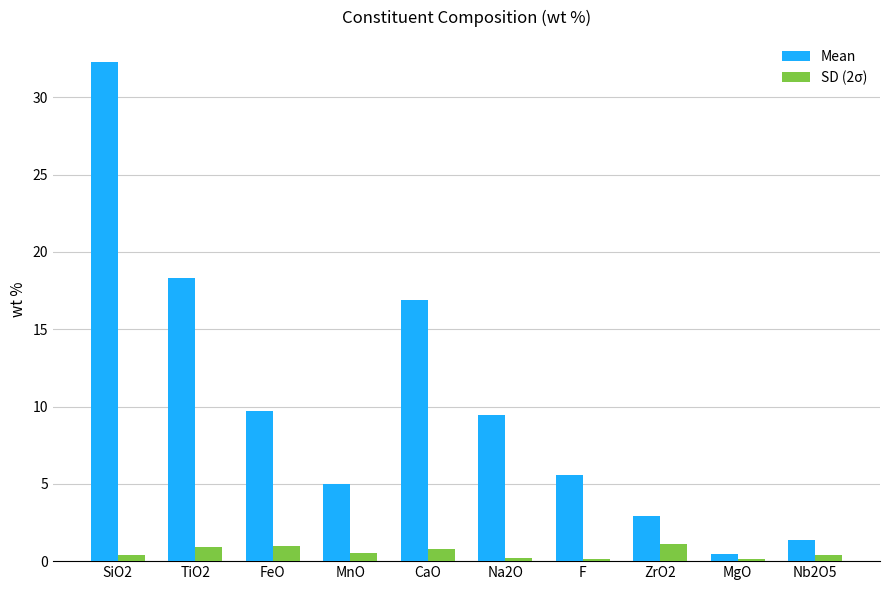

Rank the series at ZrO2 from lowest to highest value.

SD (2σ), Mean